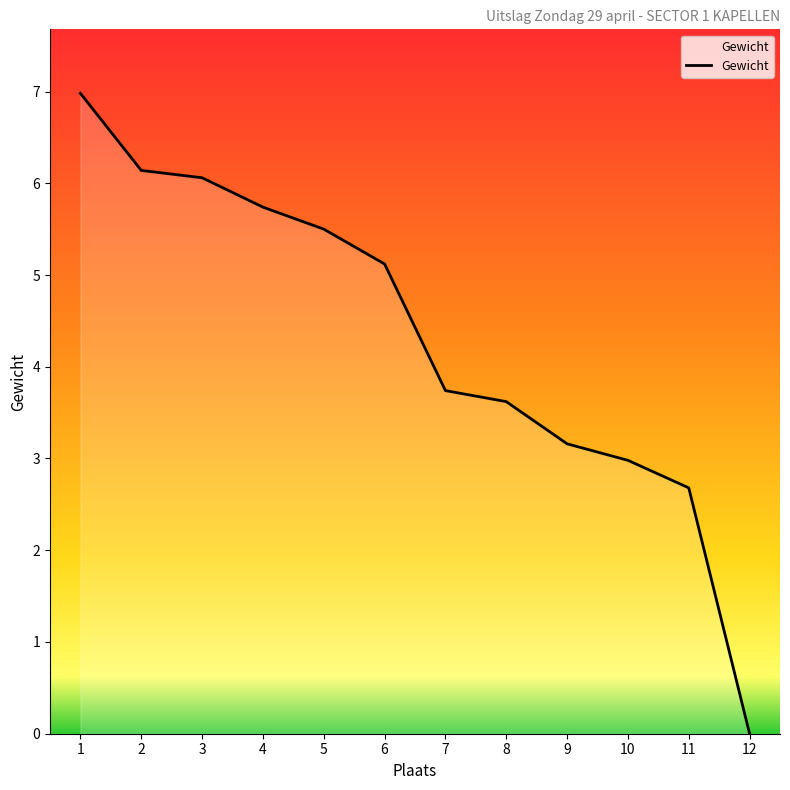

What is the change in value from 2 to 5?

-0.6